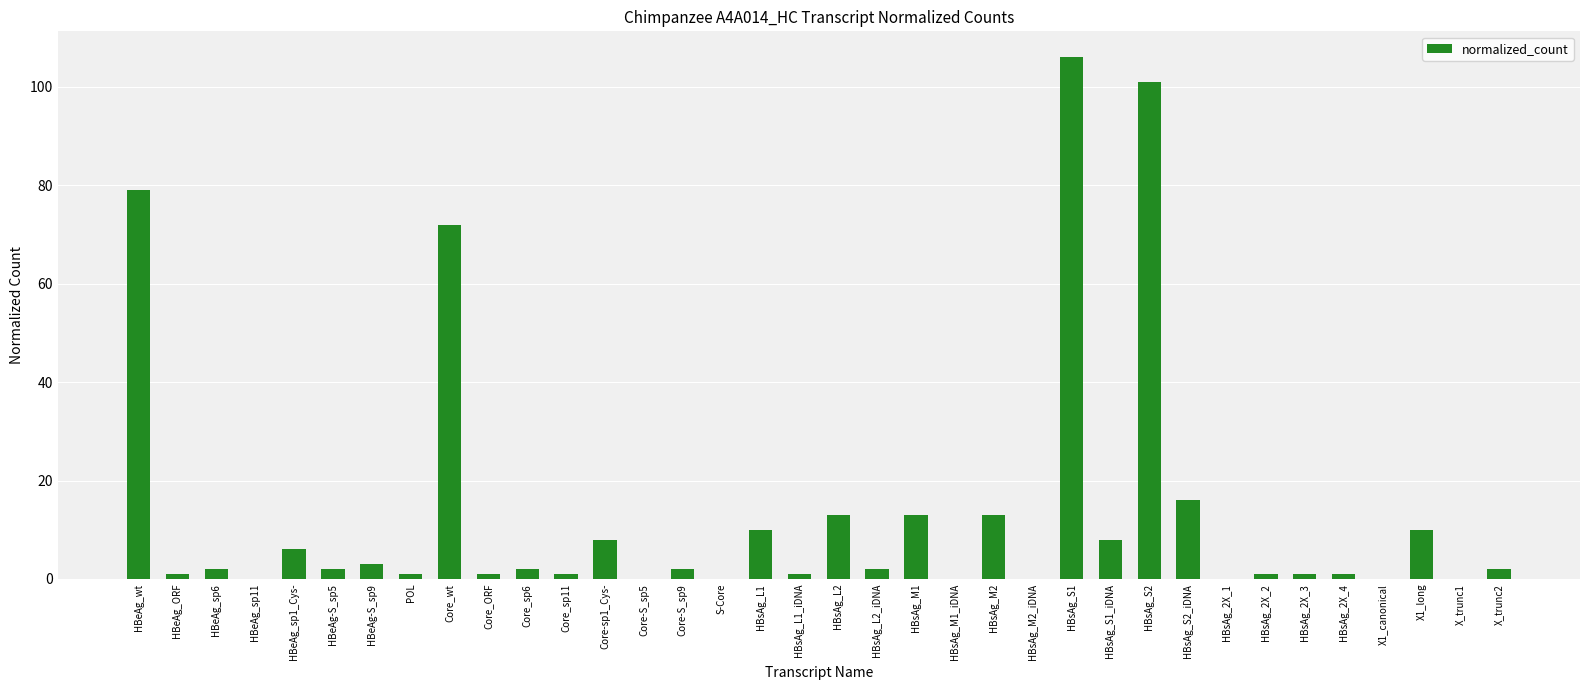

At which label is the value closest to 53?

Core_wt